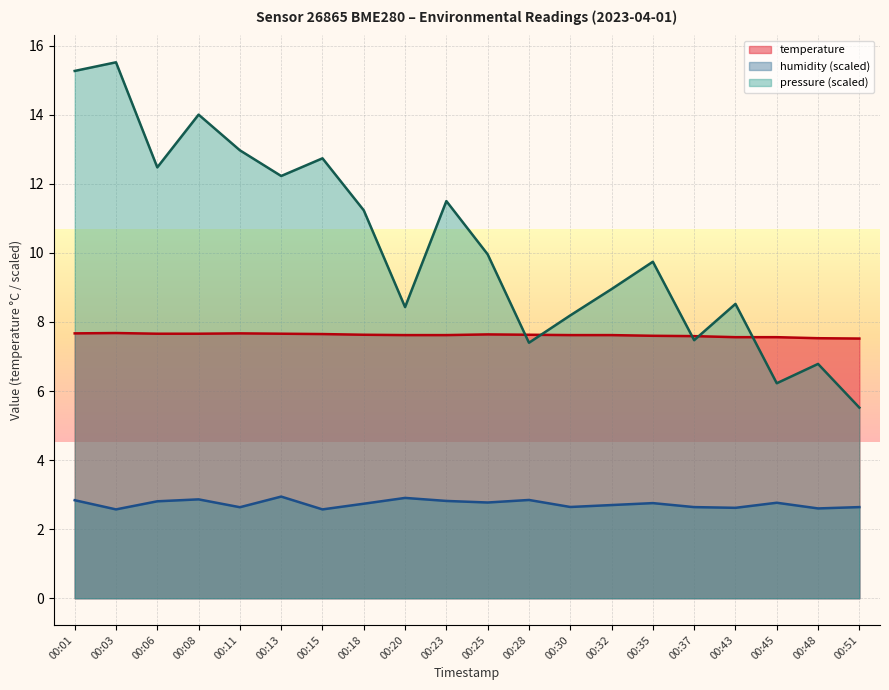

Where is humidity nearest to the value 2?

00:03